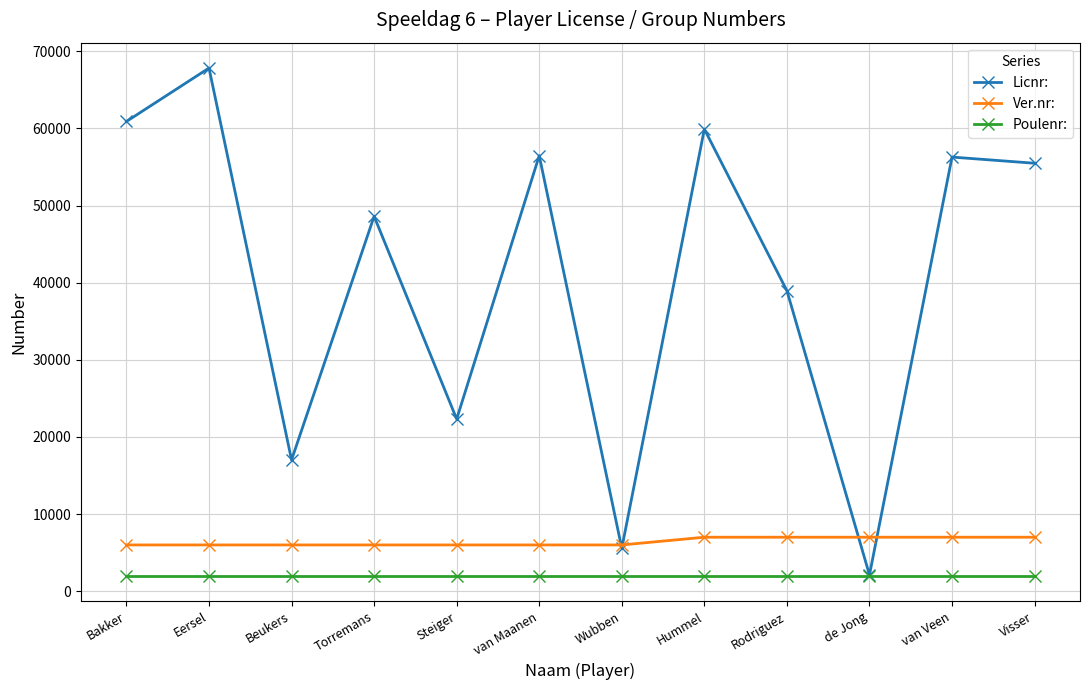

True or false: Poulenr: and Ver.nr: cross at least once.

False